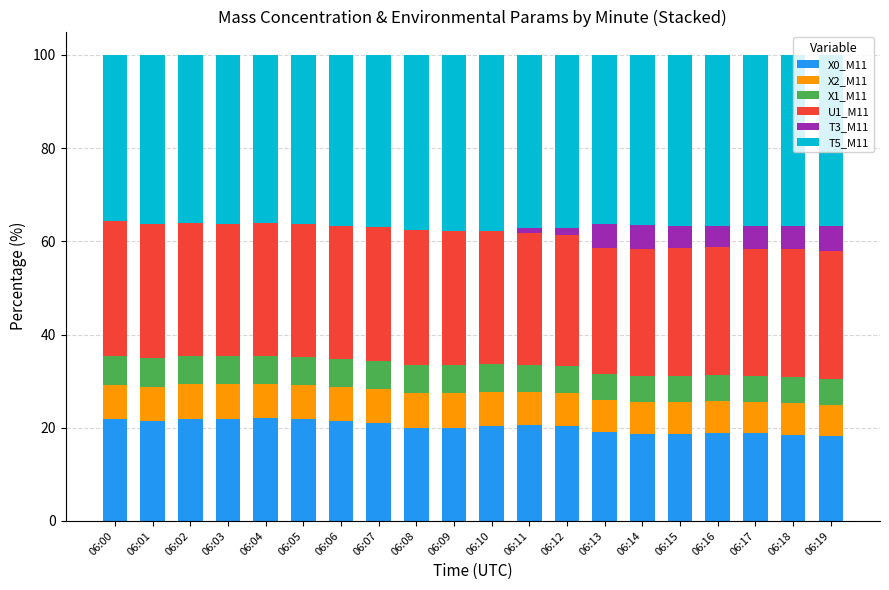

What is the total value across all series at 06:08?

100.0